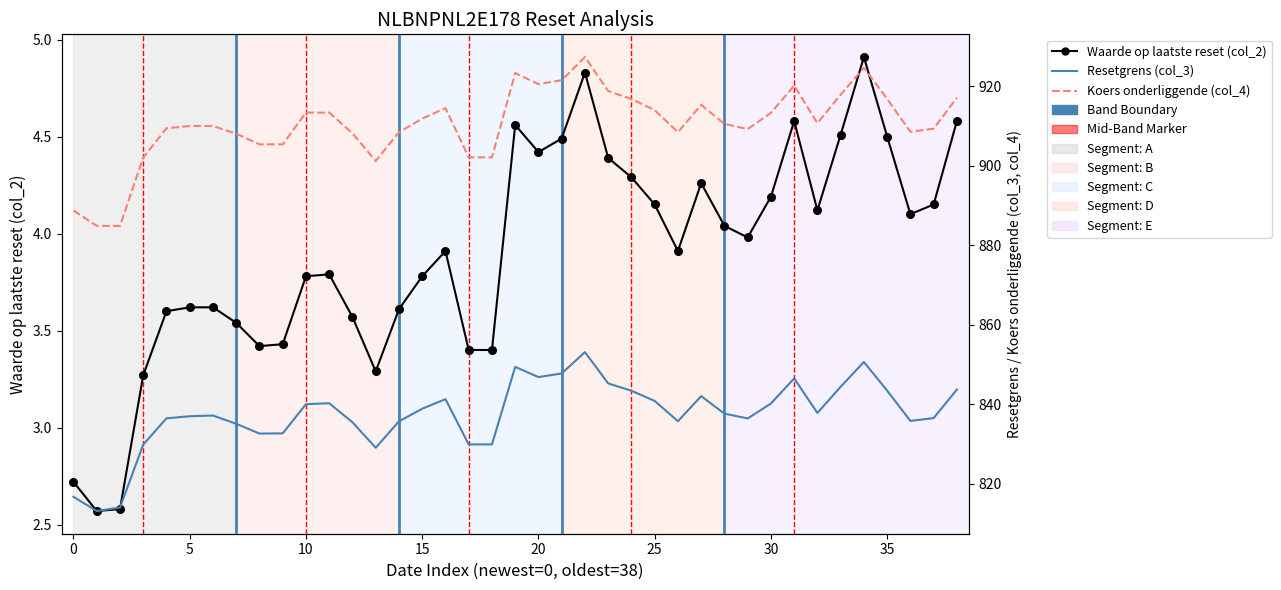

What is the total value across all series at 38?

1765.4